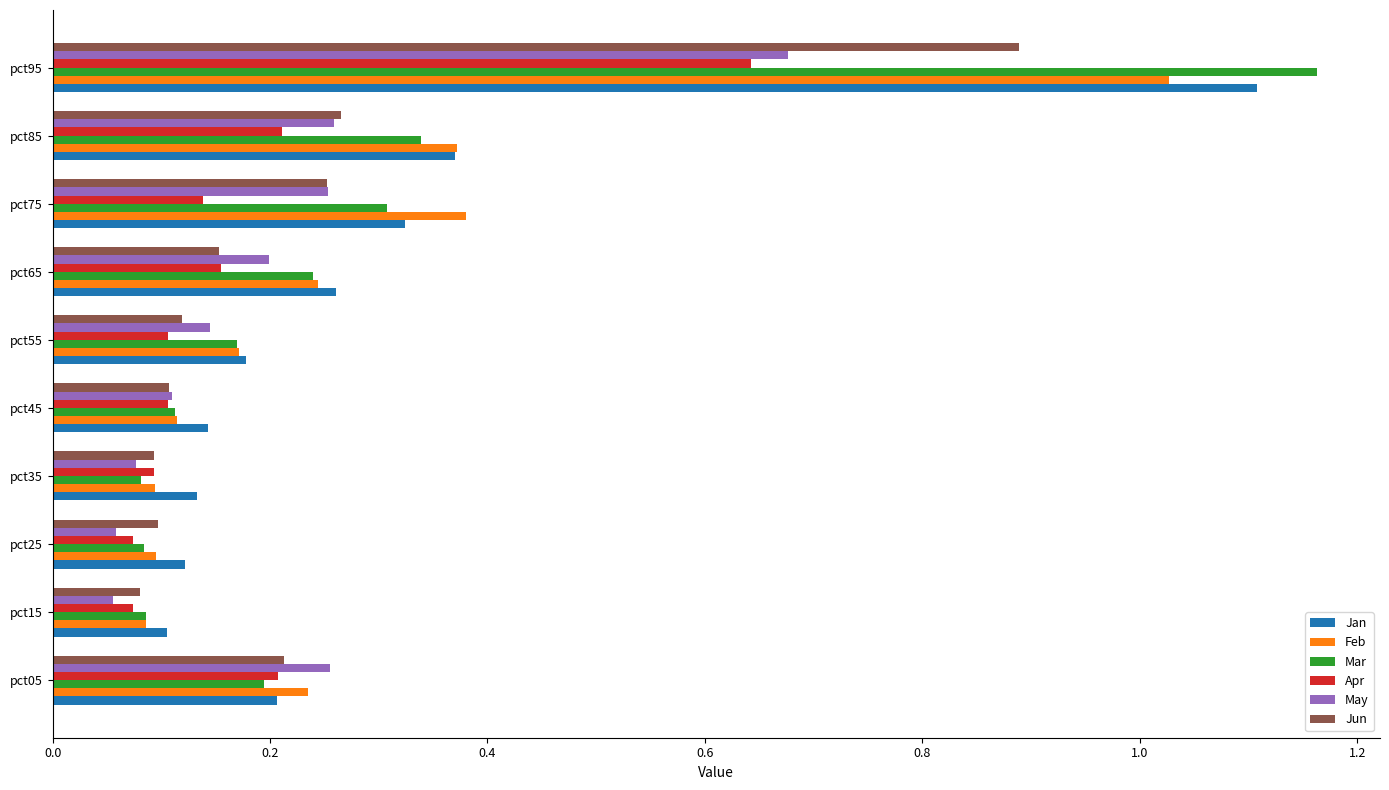

At which category is the sum across all series the highest?

pct95